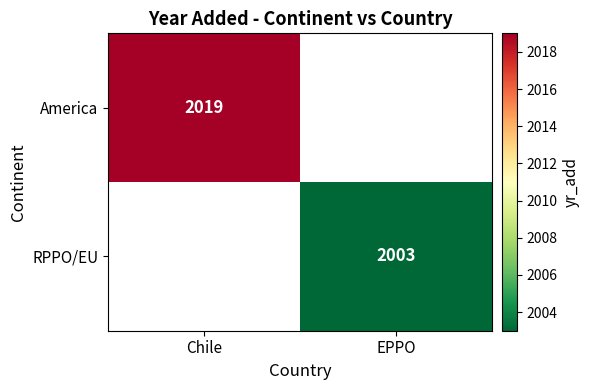

Count the number of categories in the chart.

2